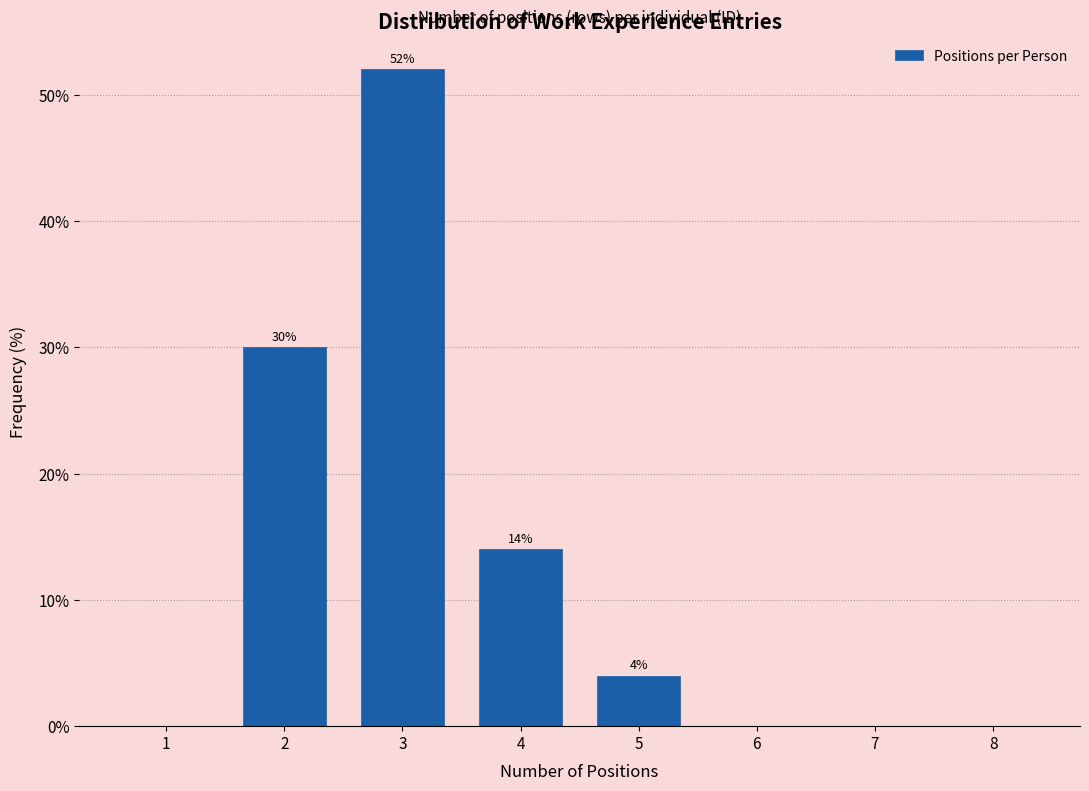

Reading right to left, what are all the values shown in this chart?

8=0.0	7=0.0	6=0.0	5=4.0	4=14.0	3=52.0	2=30.0	1=0.0